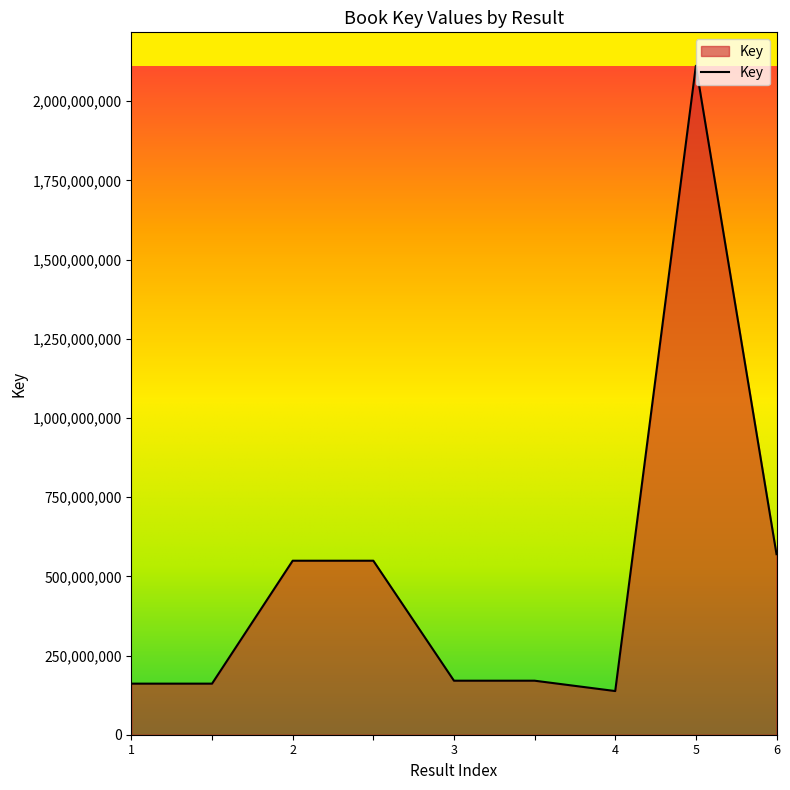

What is the difference between the maximum and minimum values?

1973964800